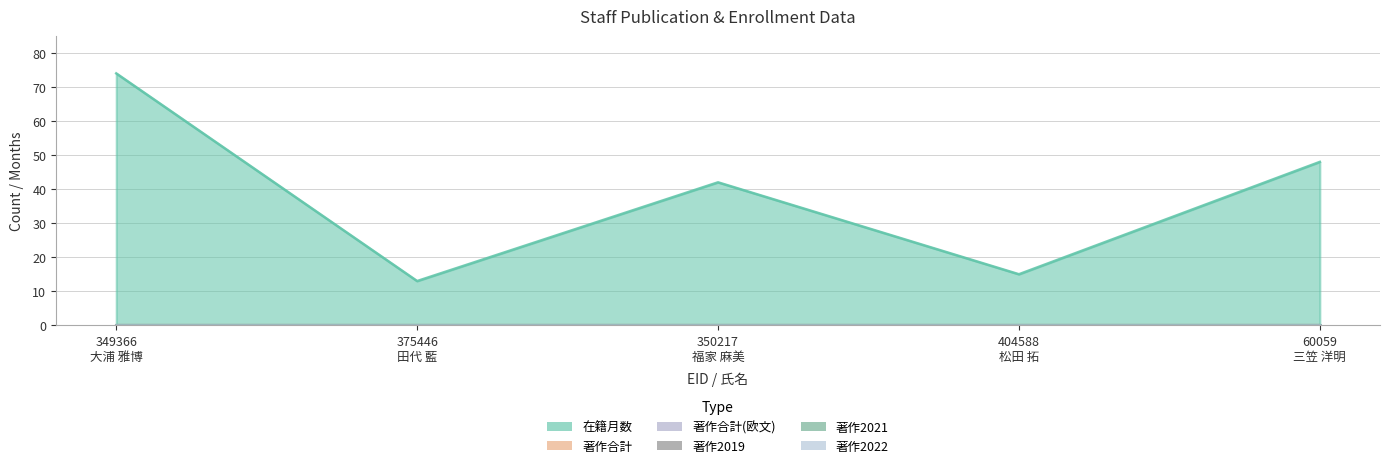

Reading left to right, what are all the values shown in this chart?

在籍月数: 74	13	42	15	48
著作合計: 0	0	0	0	0
著作合計(欧文): 0	0	0	0	0
著作2019: 0	0	0	0	0
著作2021: 0	0	0	0	0
著作2022: 0	0	0	0	0